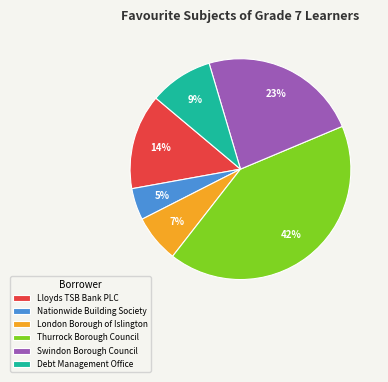

What is the largest slice in the pie chart?

Thurrock Borough Council